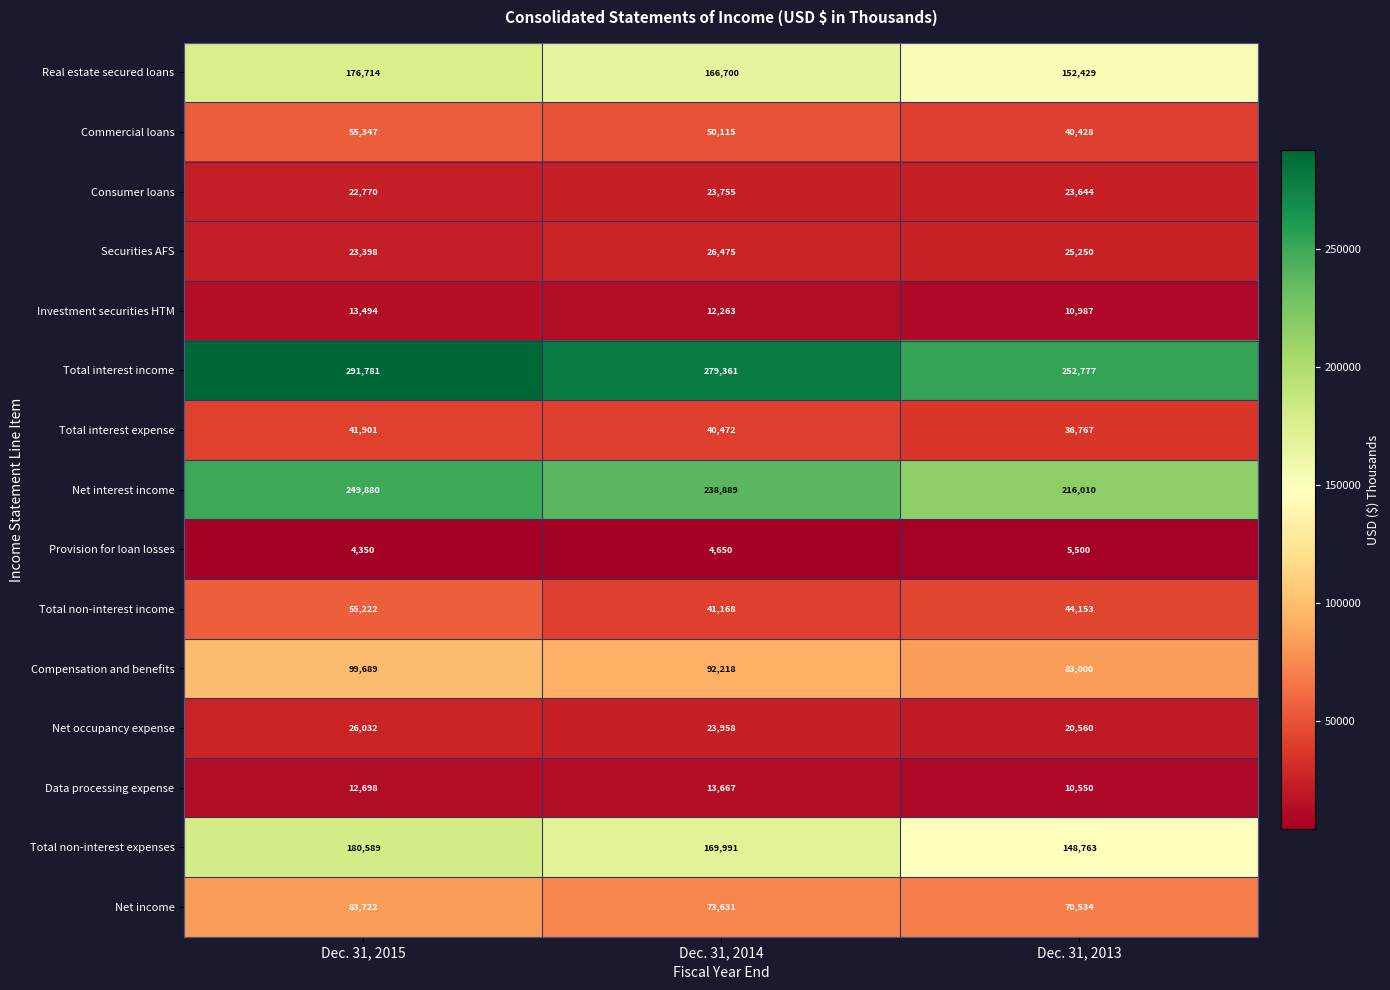

What is the sum of the Total non-interest expenses values at Dec. 31, 2015 and Dec. 31, 2013?

329352